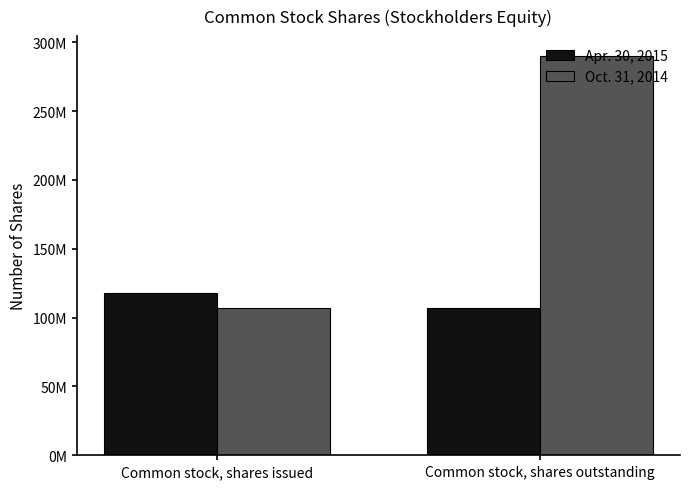

Does the chart contain stacked bars?

No